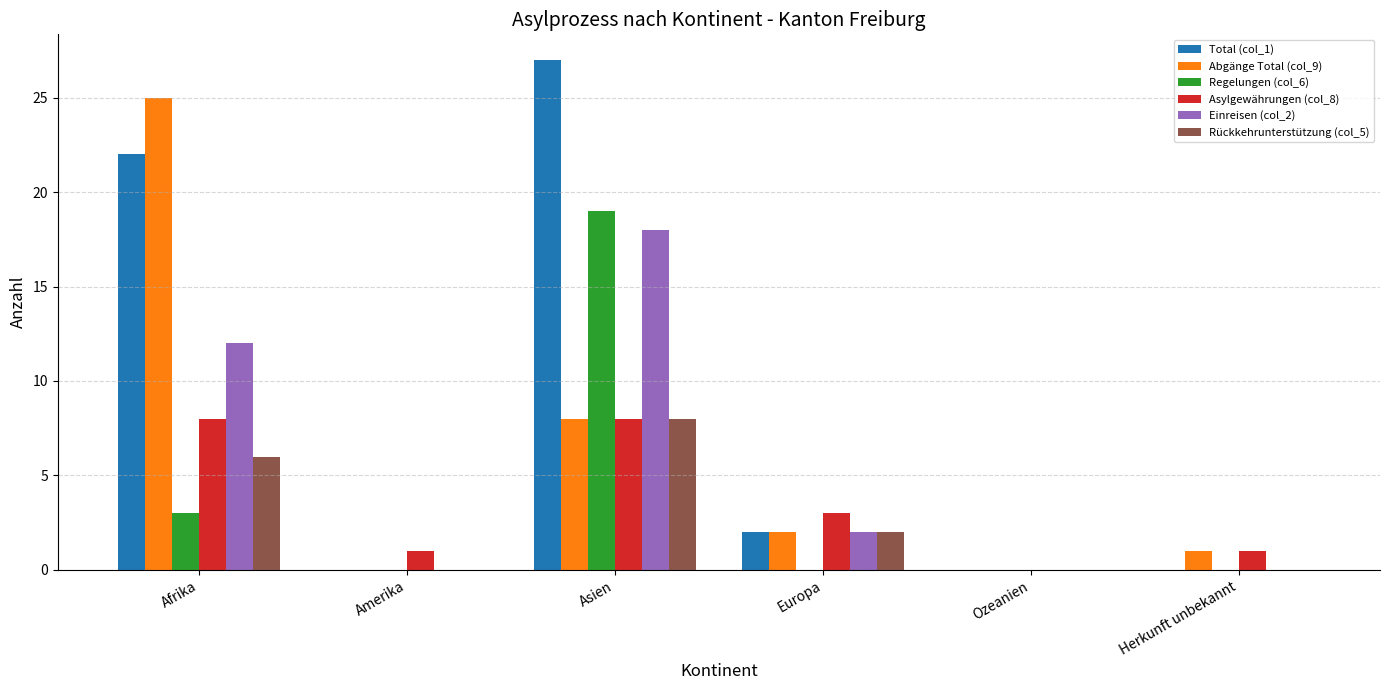

Which label corresponds to the largest value in the chart?

Asien